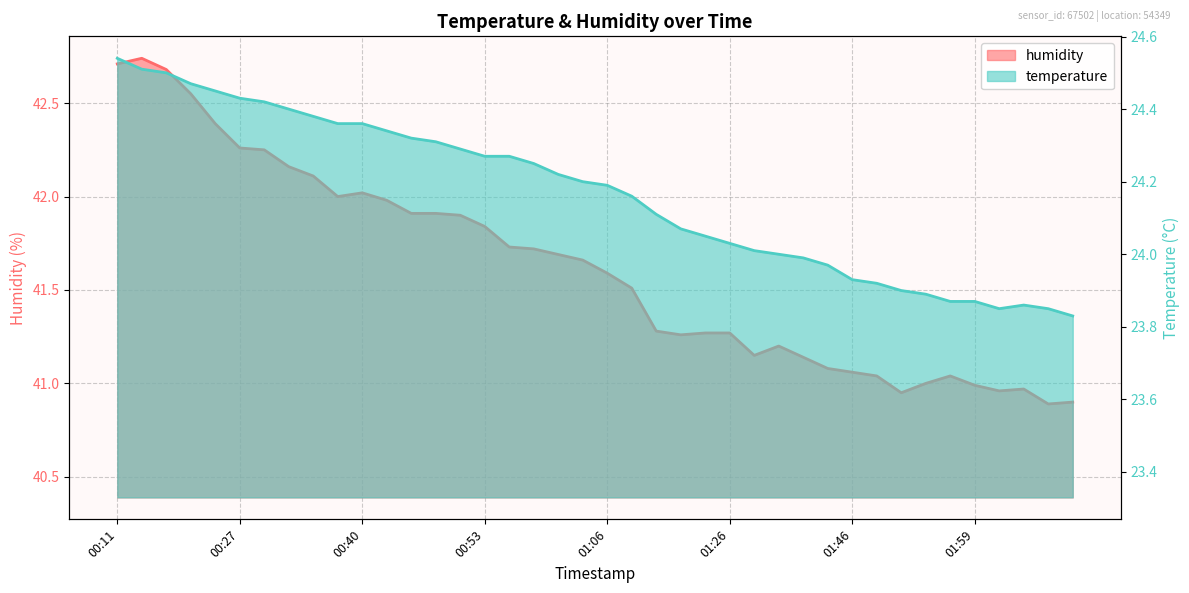

Between 01:46 and 00:42, which is larger?

00:42